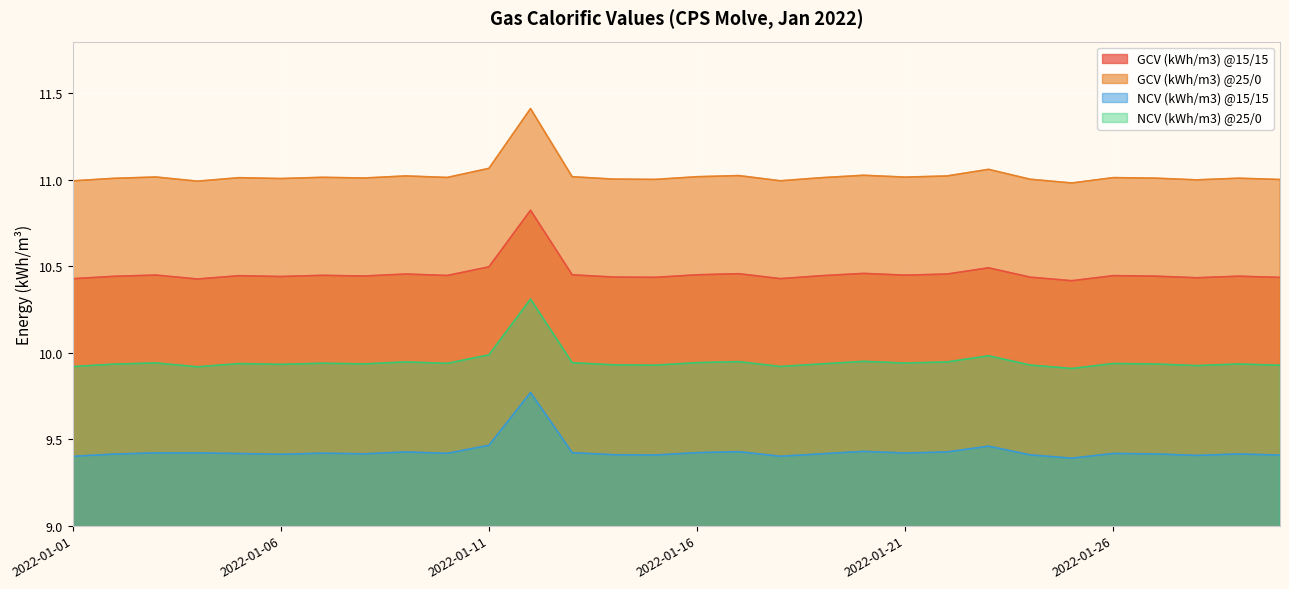

True or false: GCV (kWh/m3) @25/0 and NCV (kWh/m3) @25/0 cross at least once.

False